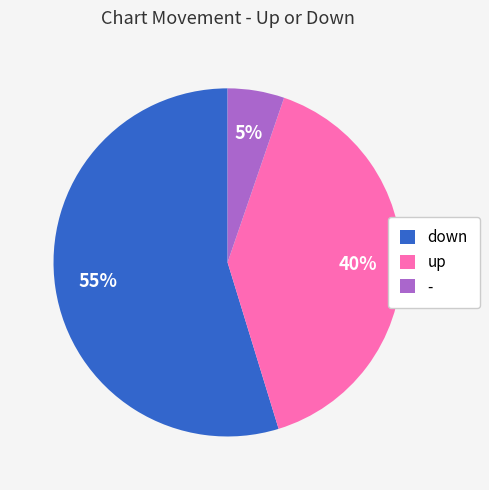

How many segments does this pie chart have?

3